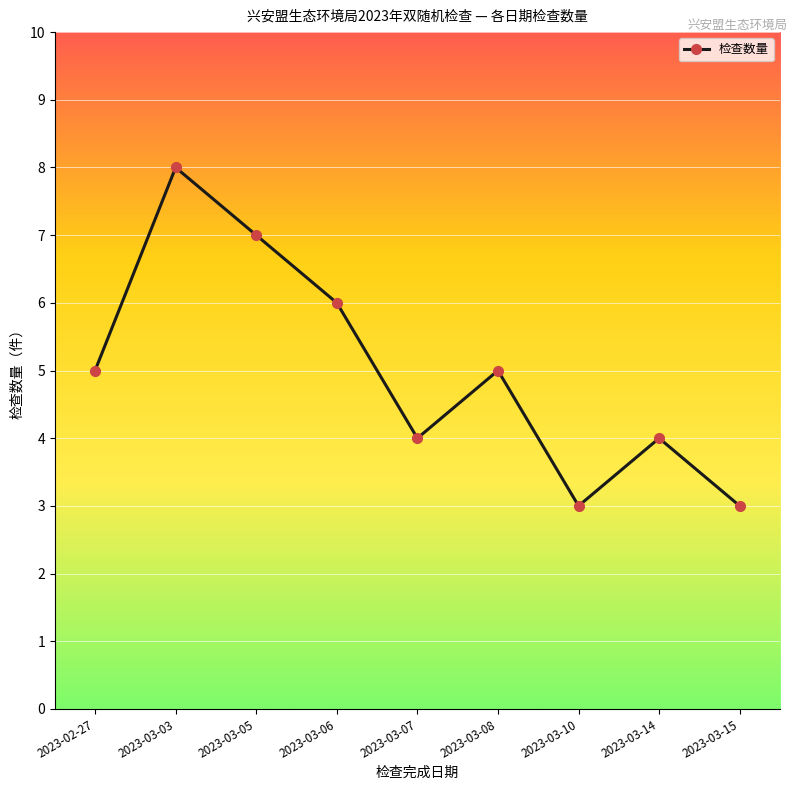

Reading left to right, what are all the values shown in this chart?

5	8	7	6	4	5	3	4	3